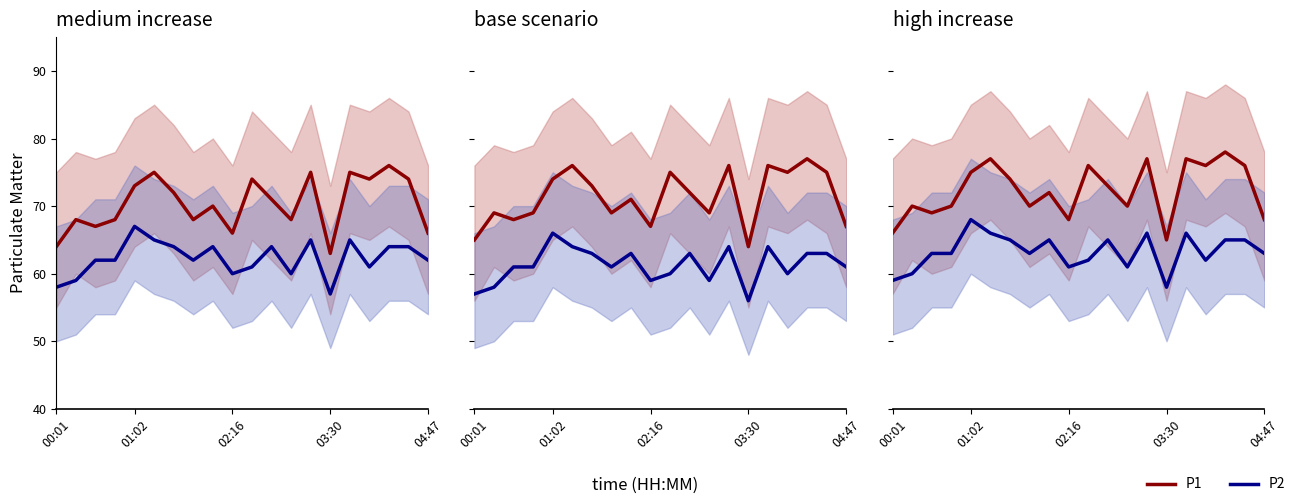

How many lines are shown in the chart?

2